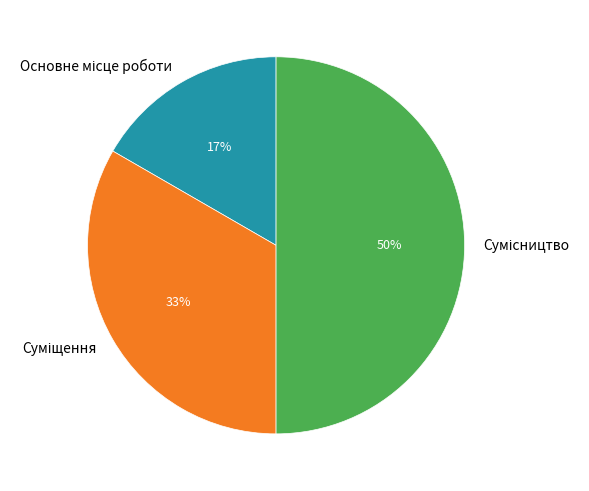

To the nearest percent, what is the average slice percentage?

33%